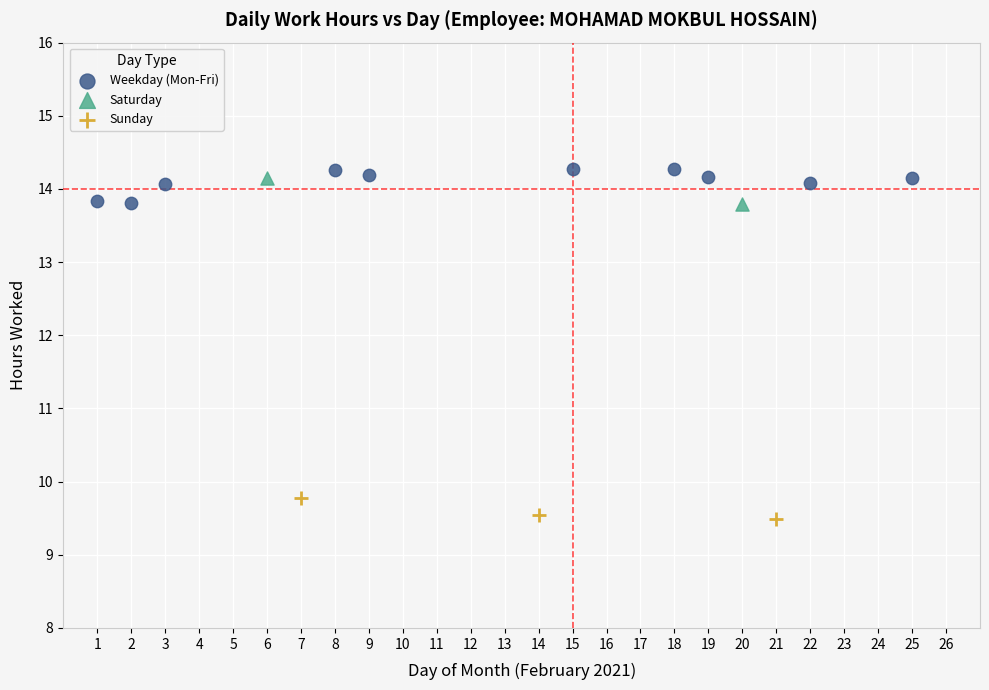

What are all the series names shown in the legend?

Weekday (Mon-Fri), Saturday, Sunday